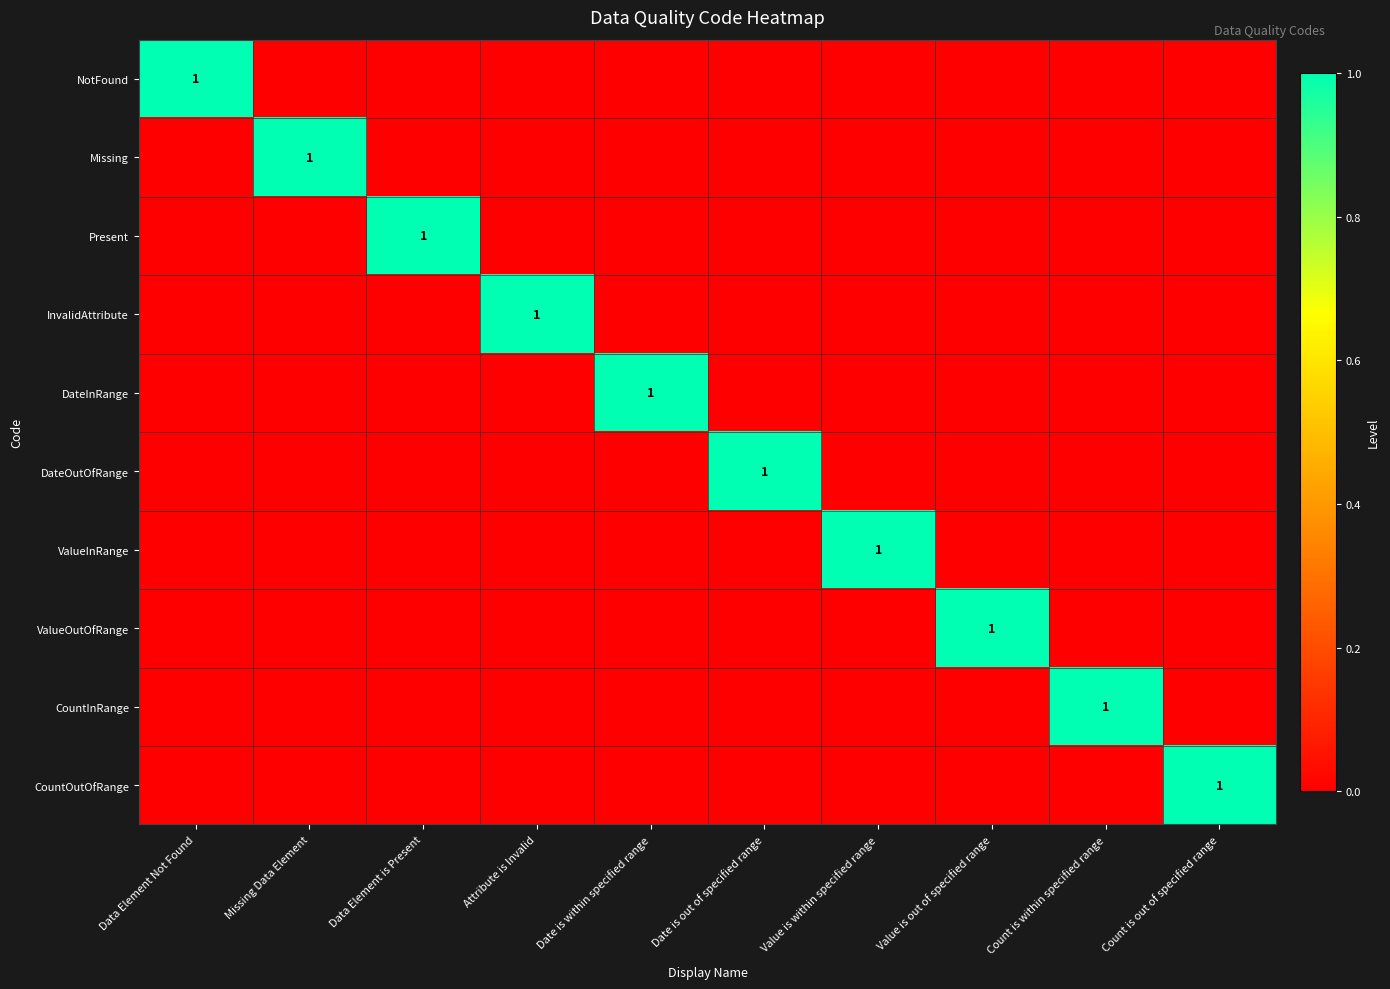

How many categories are shown in the chart?

10